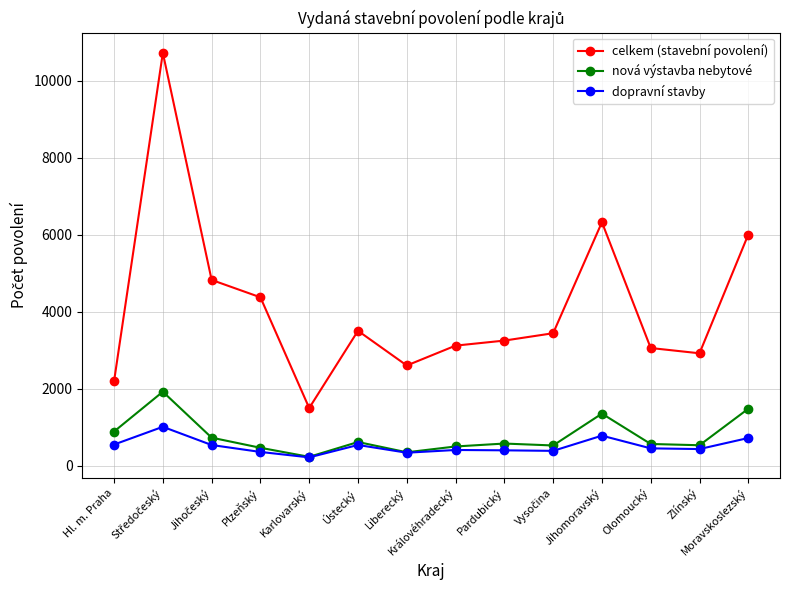

Read the nová výstavba nebytové value at Královéhradecký.

496